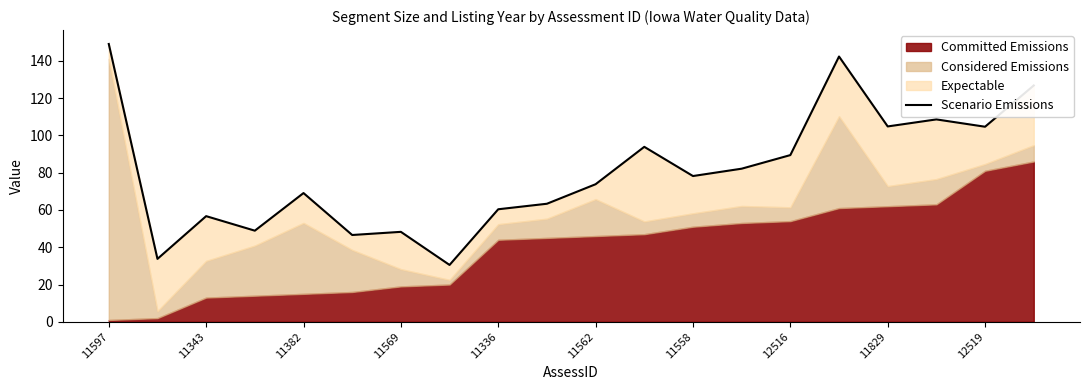

How many data points are less than 78?

10